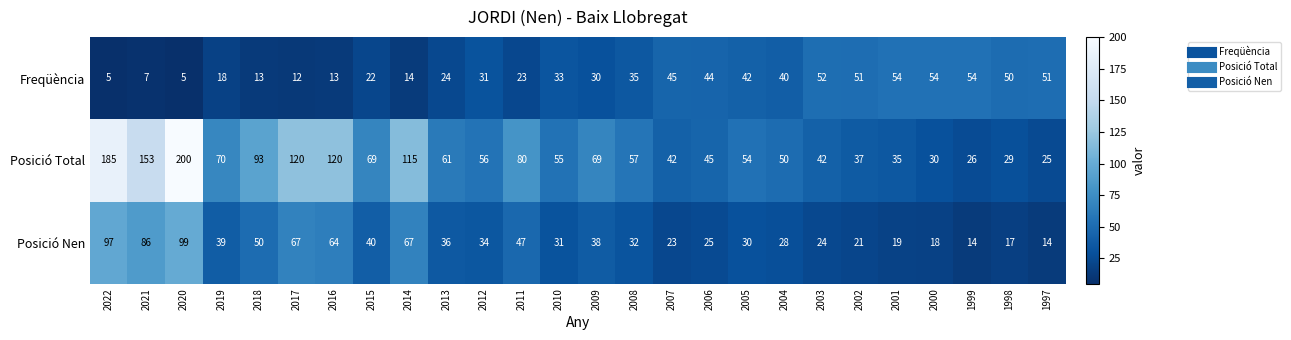

The Posició Nen series shows 18 at 2021. True or false?

False